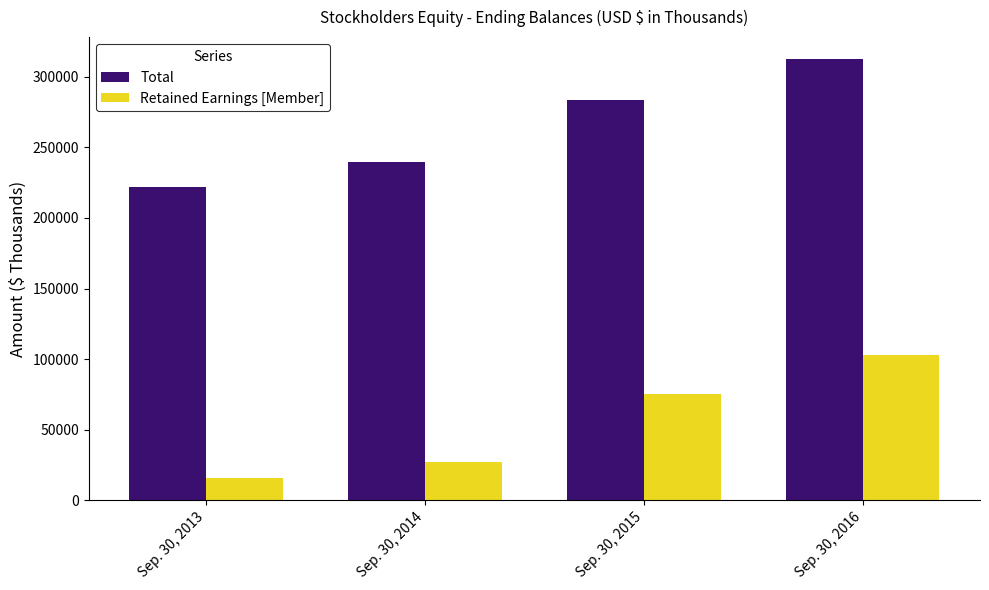

The Total series shows 146393 at Sep. 30, 2015. True or false?

False